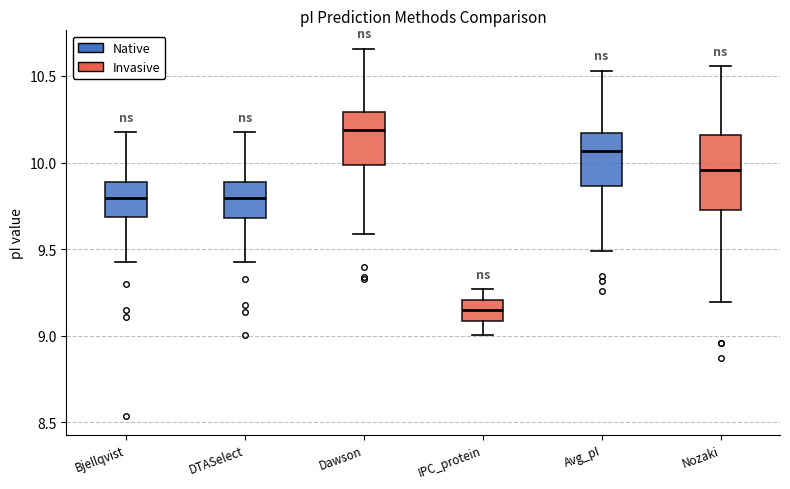

Reading left to right, transcribe this box plot: for each box, give where its median line is, the range the box spans, and where its two whiskers end, as read against the y-axis. The values are not printed on the chart, so give them approximately, as read against the axis.

Bjellqvist: median 9.80, box 9.70 to 9.90, whiskers 9.45 to 10.20
DTASelect: median 9.80, box 9.70 to 9.90, whiskers 9.45 to 10.20
Dawson: median 10.20, box 10.00 to 10.30, whiskers 9.60 to 10.65
IPC_protein: median 9.15, box 9.10 to 9.20, whiskers 9.00 to 9.25
Avg_pI: median 10.05, box 9.85 to 10.15, whiskers 9.50 to 10.55
Nozaki: median 9.95, box 9.75 to 10.15, whiskers 9.20 to 10.55